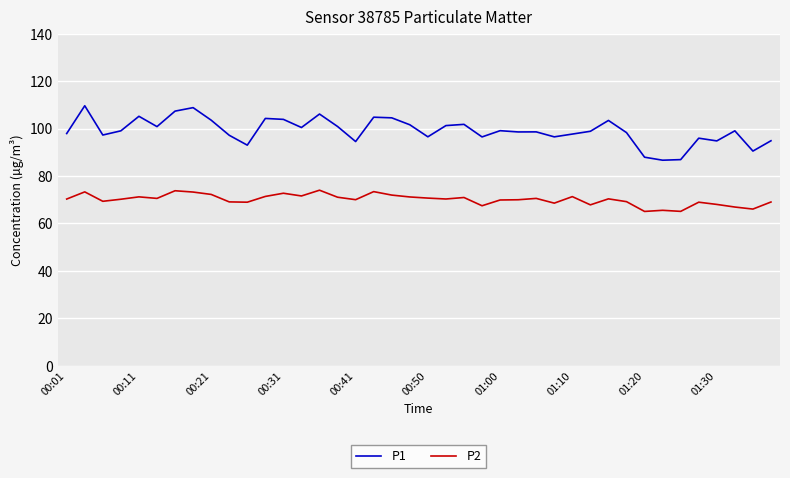

True or false: P2 and P1 cross at least once.

False